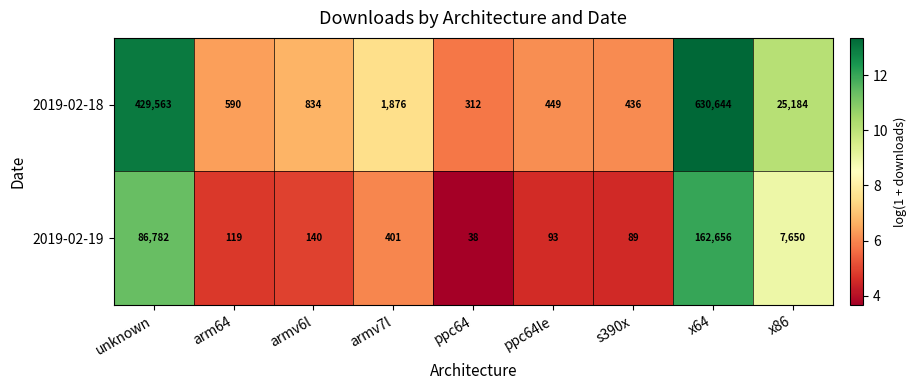

At which category does the chart reach its minimum across all series?

ppc64